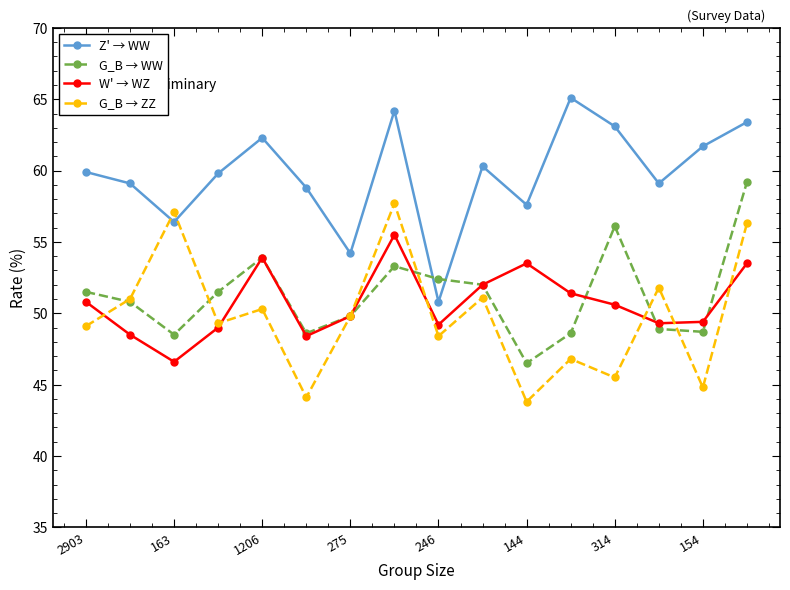

What are all the series names shown in the legend?

Z' → WW, G_B → WW, W' → WZ, G_B → ZZ